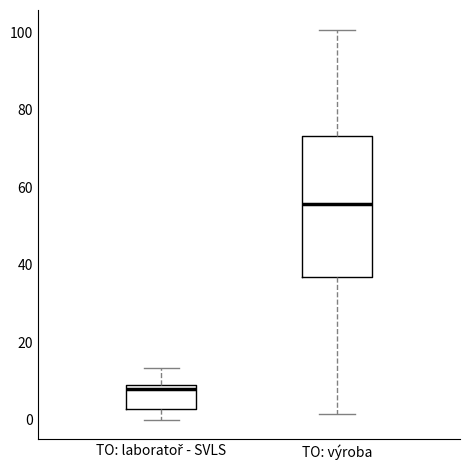

Reading left to right, read every box against the y-axis: the position of its median line, the range the box covers, and the ends of its whiskers. The values are not printed on the chart, so give them approximately, as read against the axis.

TO: laboratoř - SVLS: median 8 (just below the box's upper edge), box 2 to 8, whiskers 0 to 14
TO: výroba: median 56, box 36 to 74, whiskers 2 to 100